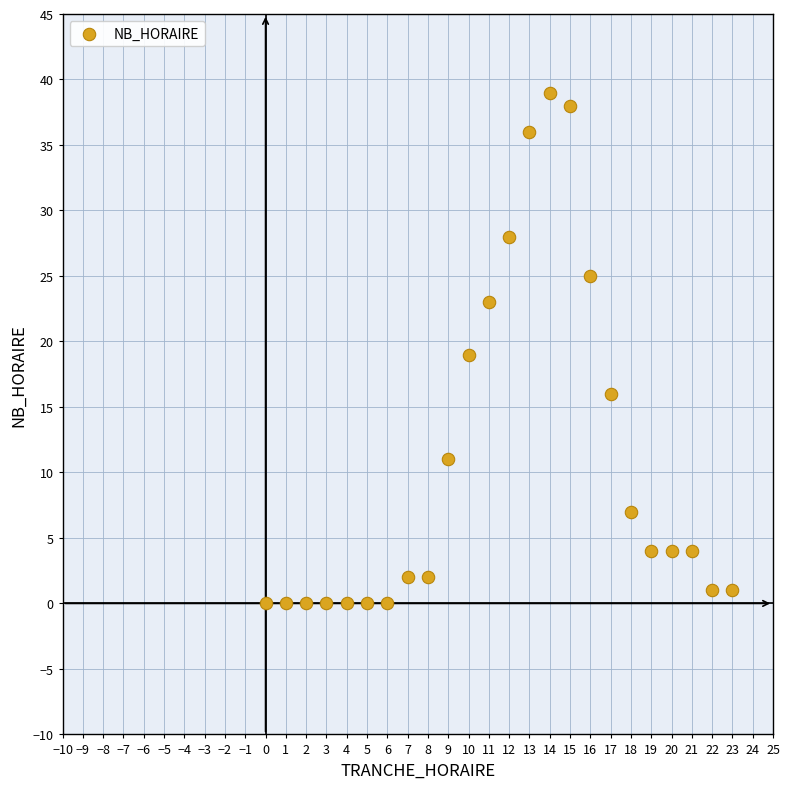

What is the range of Y values (max minus min)?

39